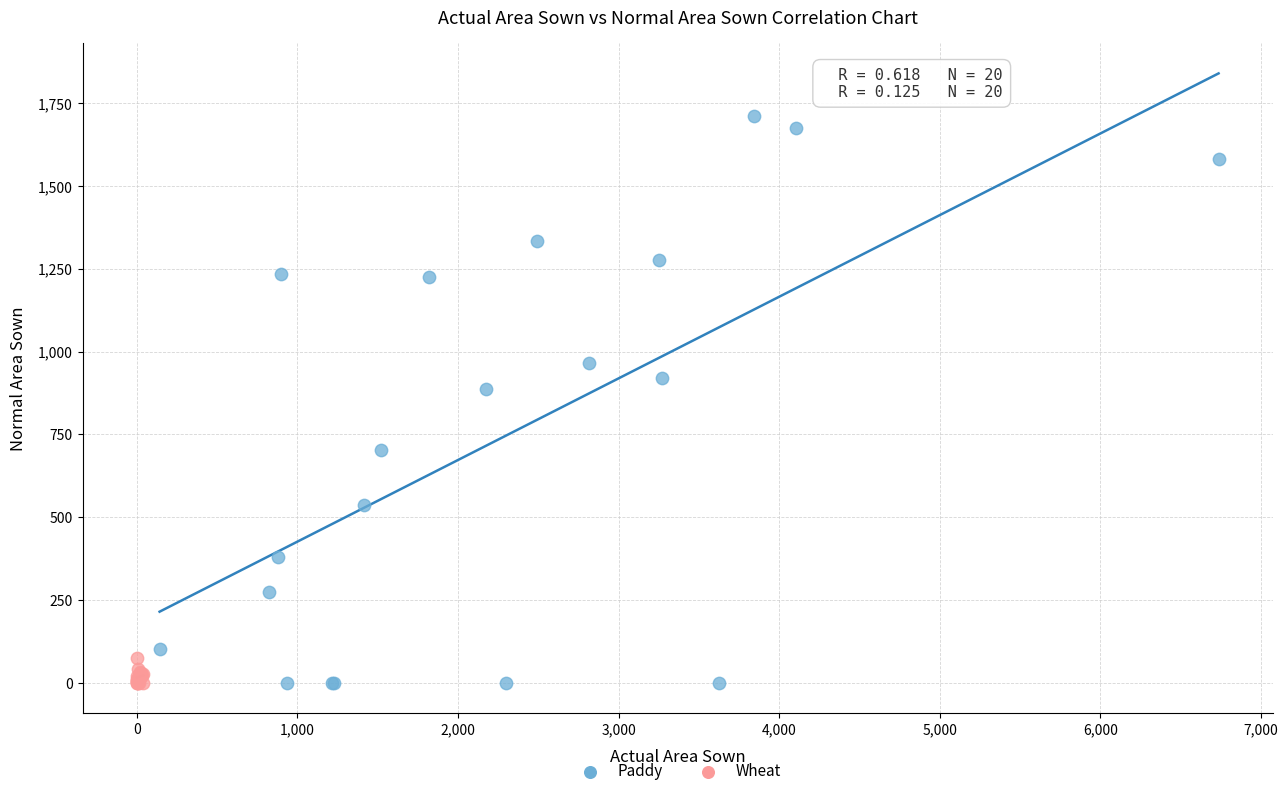

Which series has the widest spread of Y values?

Paddy